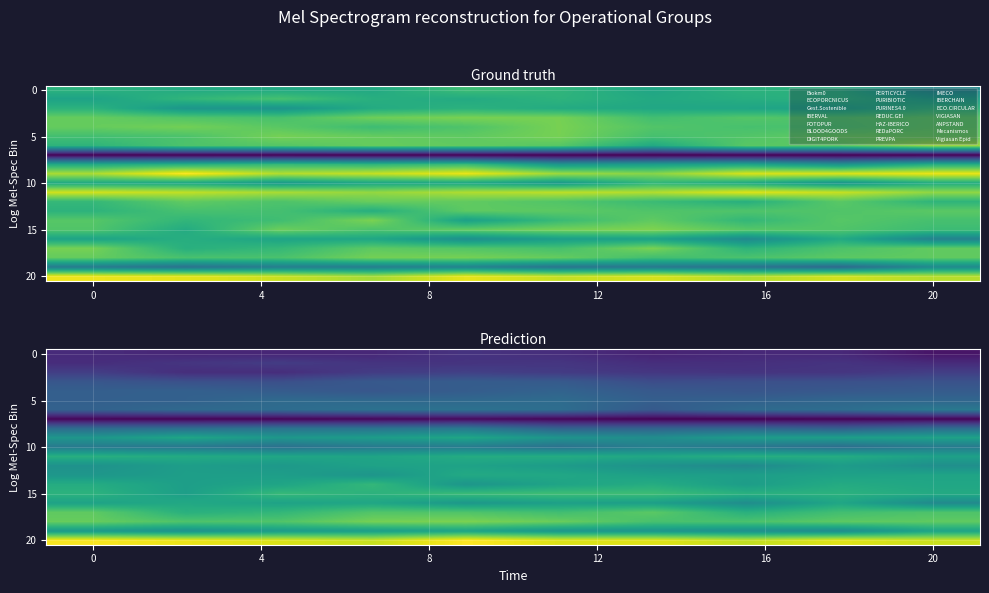

What is the difference between the second highest and second lowest values in the 20 series?

0.6